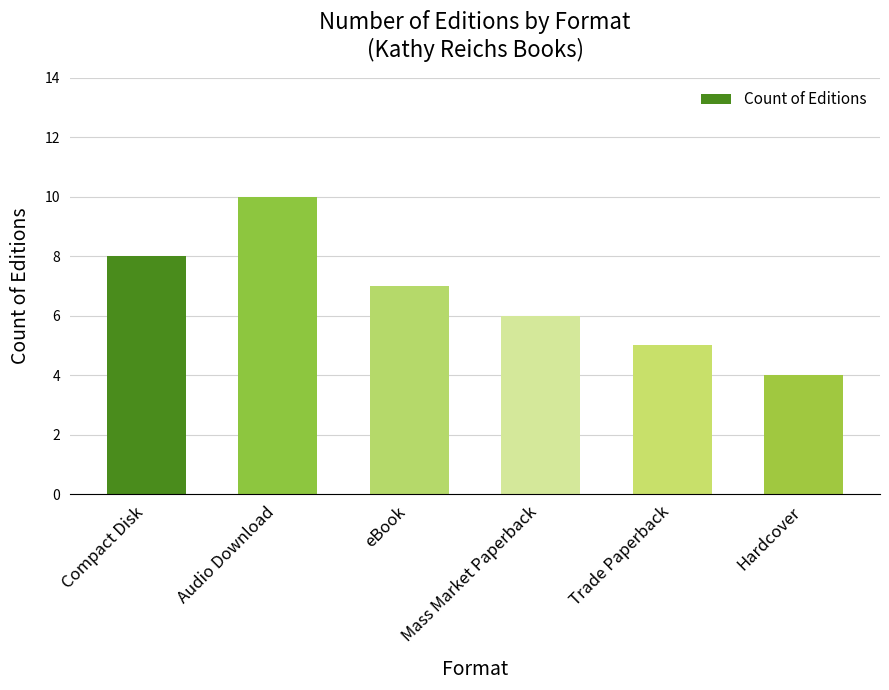

How many values are below 7?

3